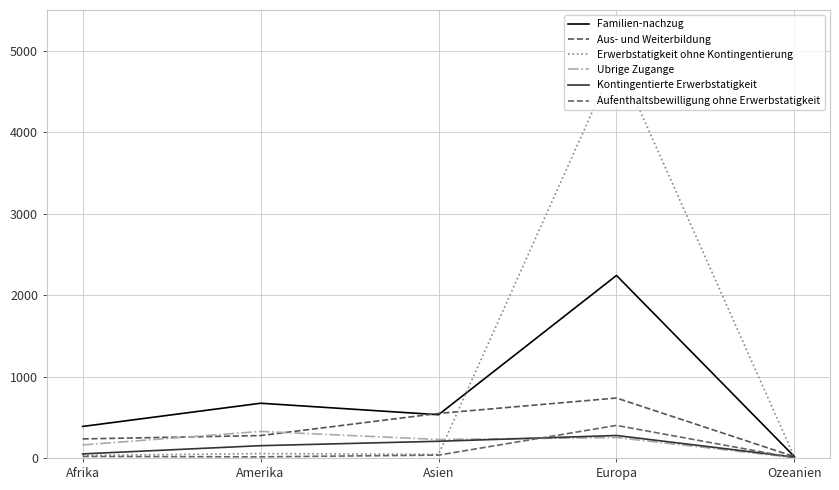

Rank the series at Afrika from lowest to highest value.

Aufenthaltsbewilligung ohne Erwerbstatigkeit, Erwerbstatigkeit ohne Kontingentierung, Kontingentierte Erwerbstatigkeit, Ubrige Zugange, Aus- und Weiterbildung, Familien-nachzug